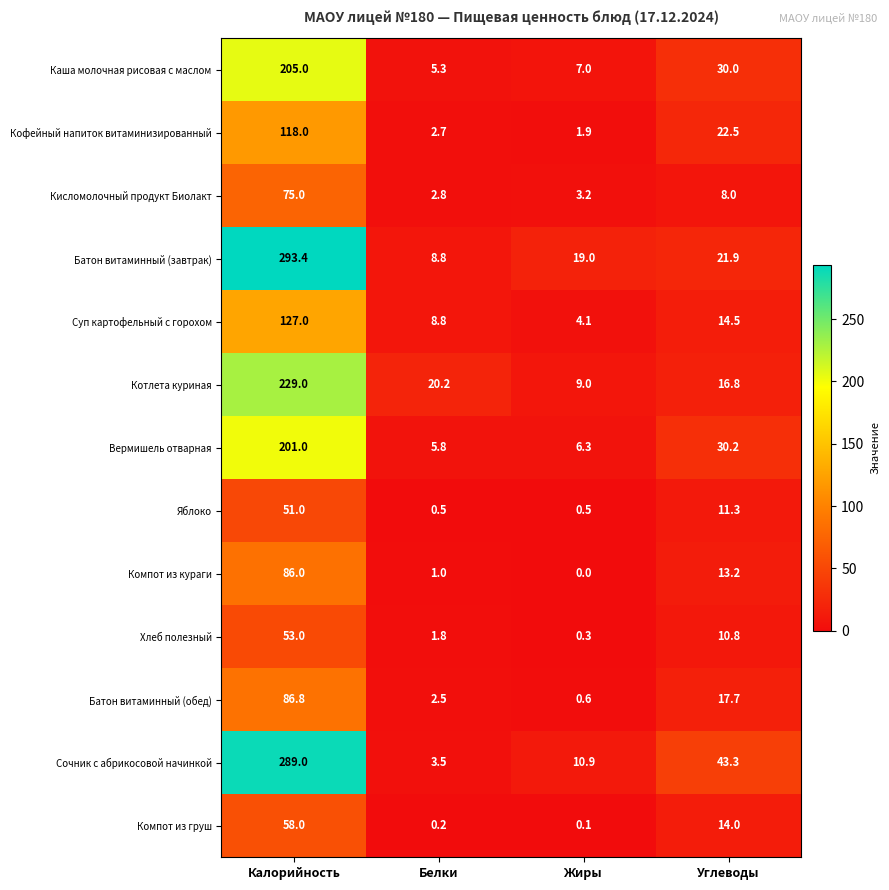

Where does the Каша молочная рисовая с маслом series first go above 30?

Калорийность